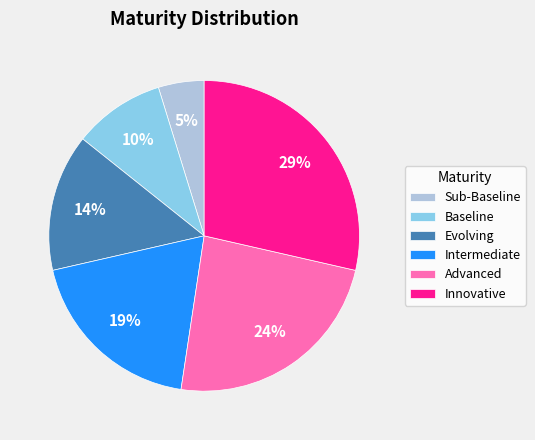

Between Innovative and Sub-Baseline, which is larger?

Innovative